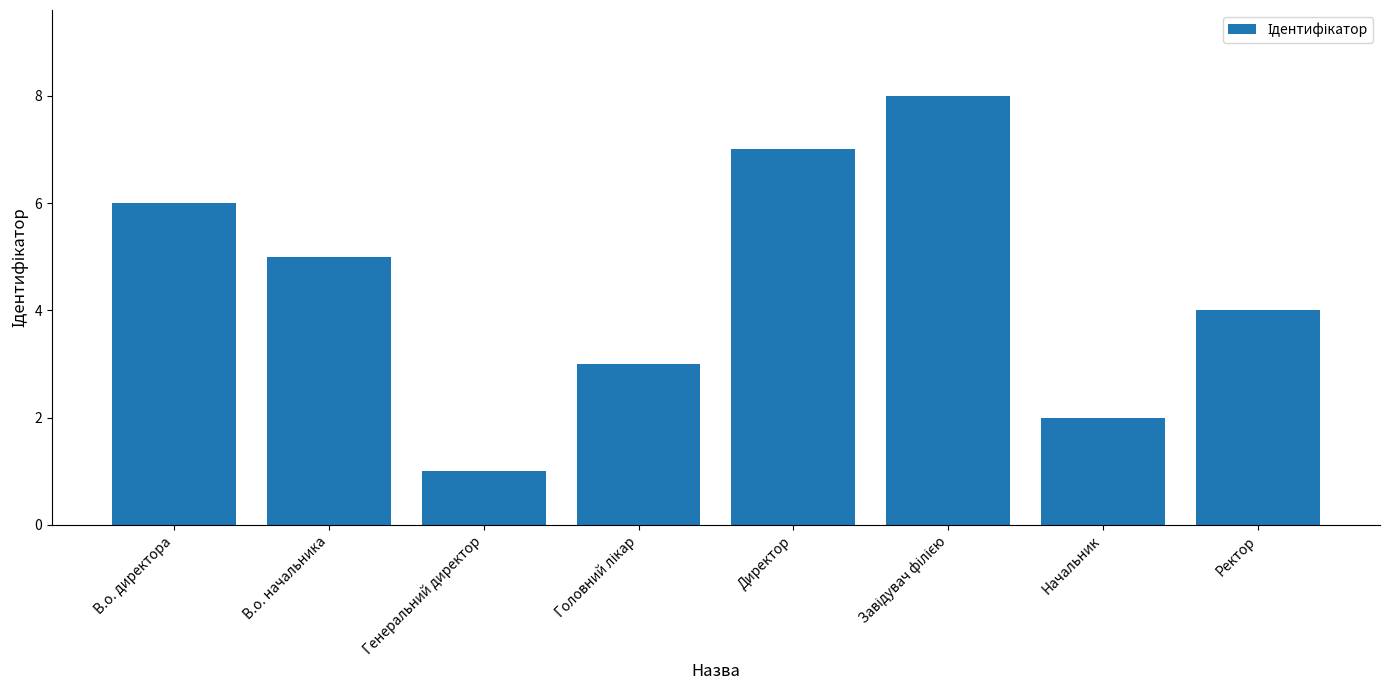

Count the values in the range 3 to 7.

5